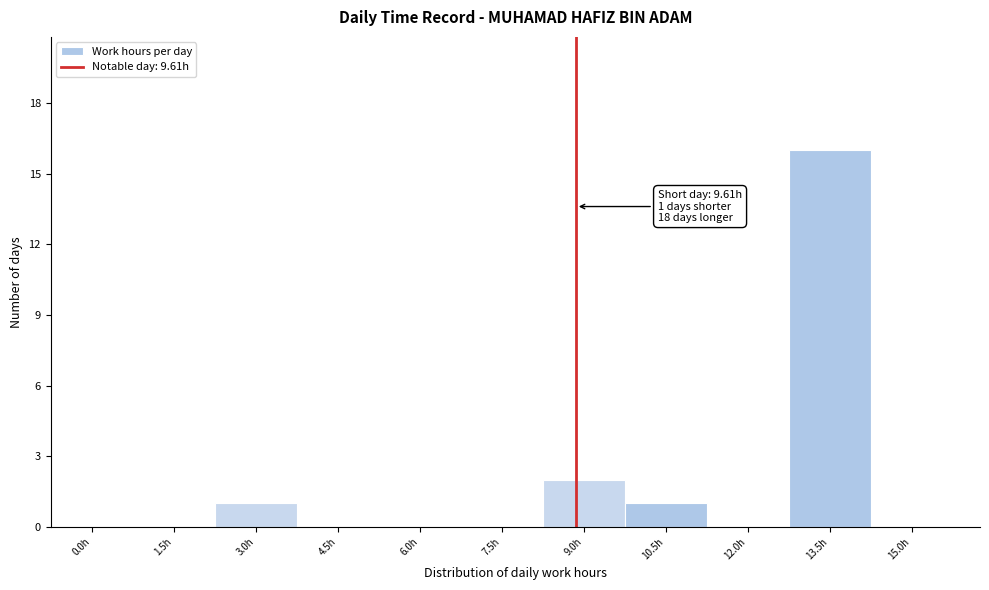

Reading right to left, extract all data points from this chart.

15.0h=0	13.5h=16	12.0h=0	10.5h=1	9.0h=2	7.5h=0	6.0h=0	4.5h=0	3.0h=1	1.5h=0	0.0h=0